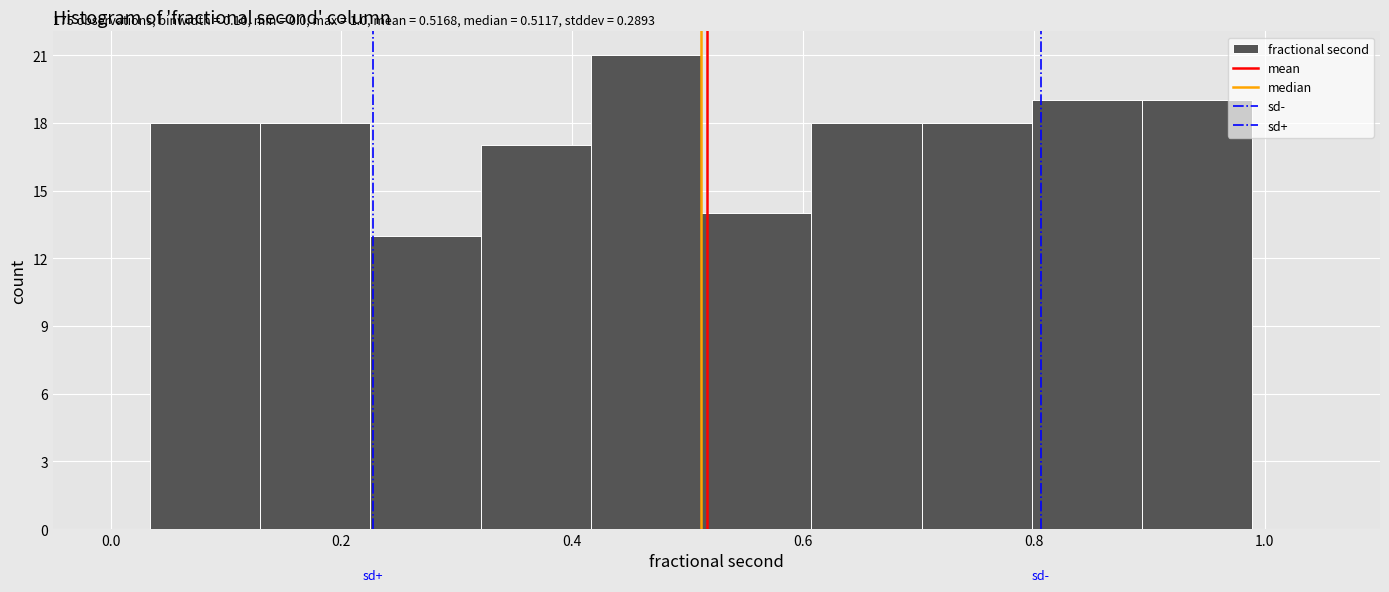

Over which range of the x-axis is the bar tallest?

0.42 to 0.52